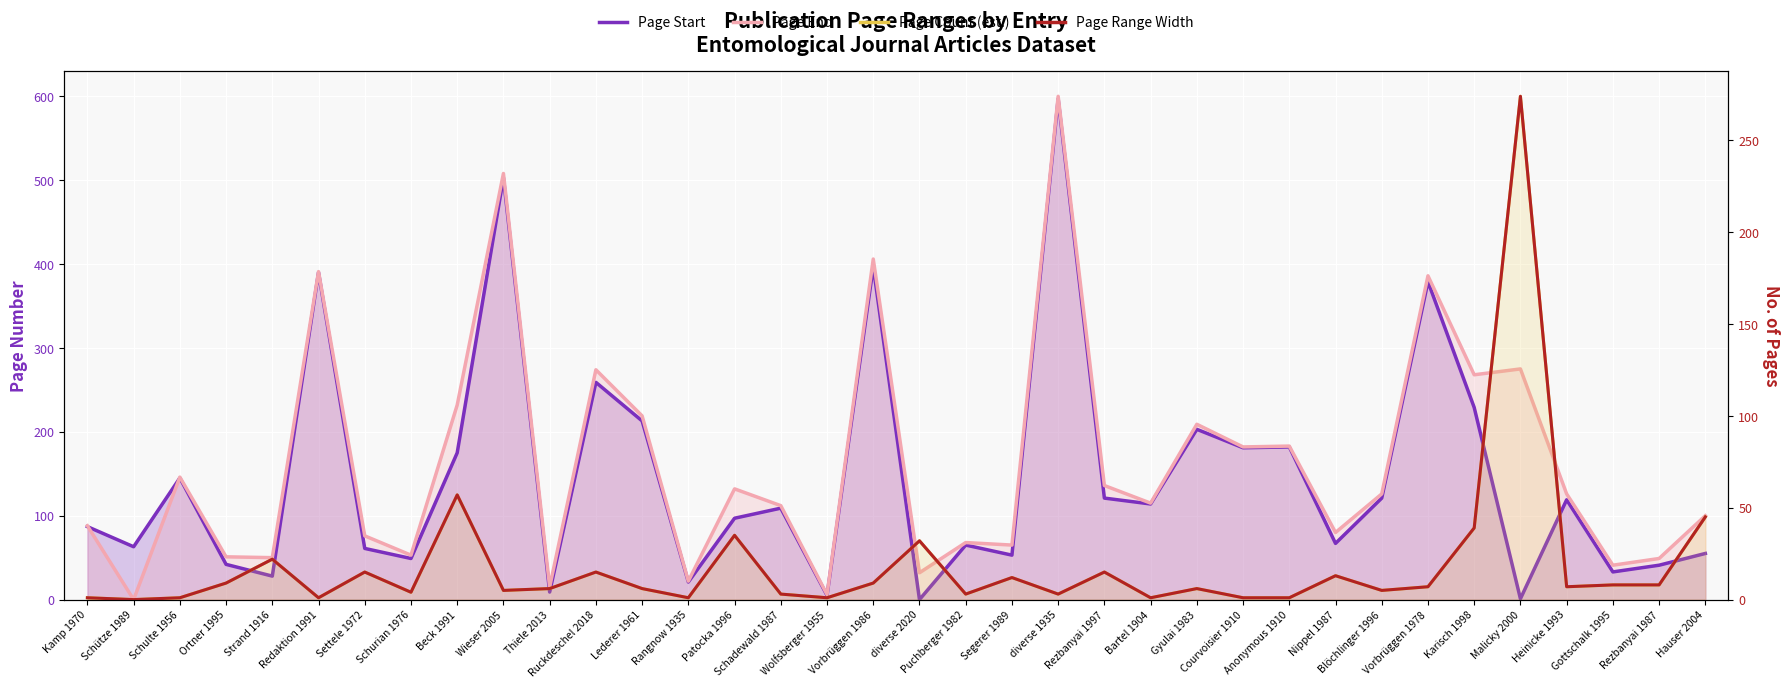

What is the sum of all values?

671